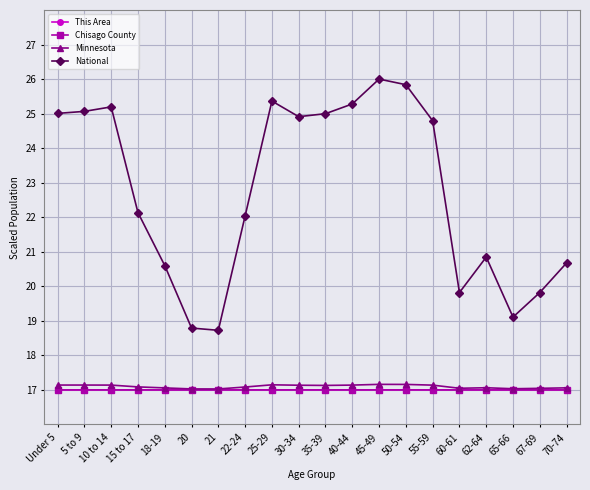

True or false: This Area has more than 2 points higher than both neighbors.

True